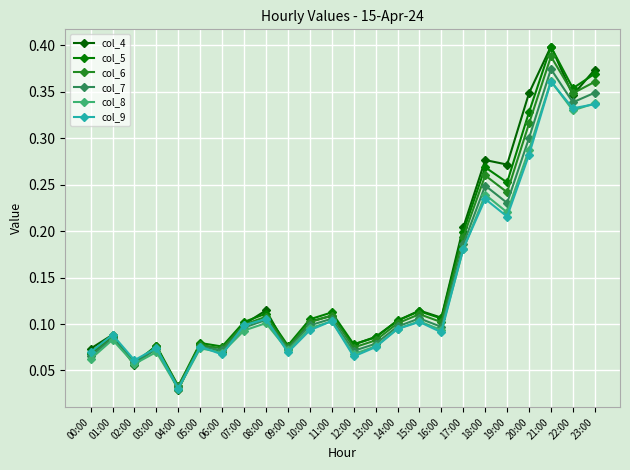

Count the number of data series in this chart.

6